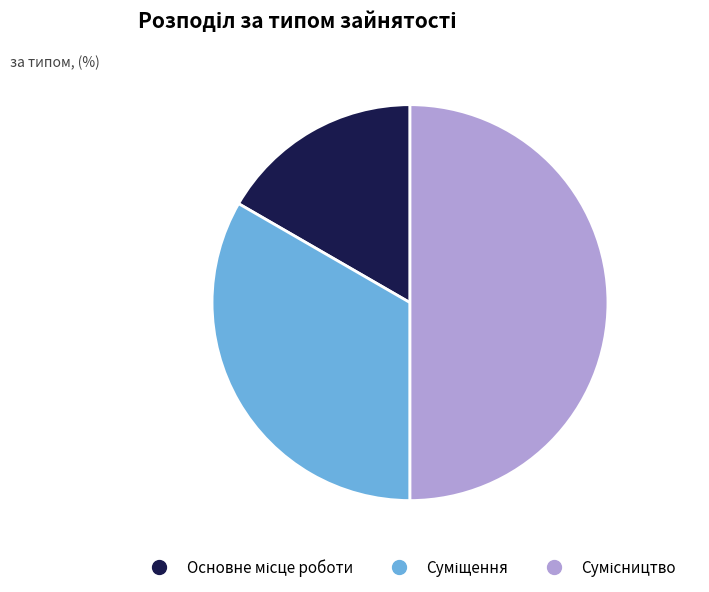

Rank the categories by value from lowest to highest.

Основне місце роботи, Суміщення, Сумісництво